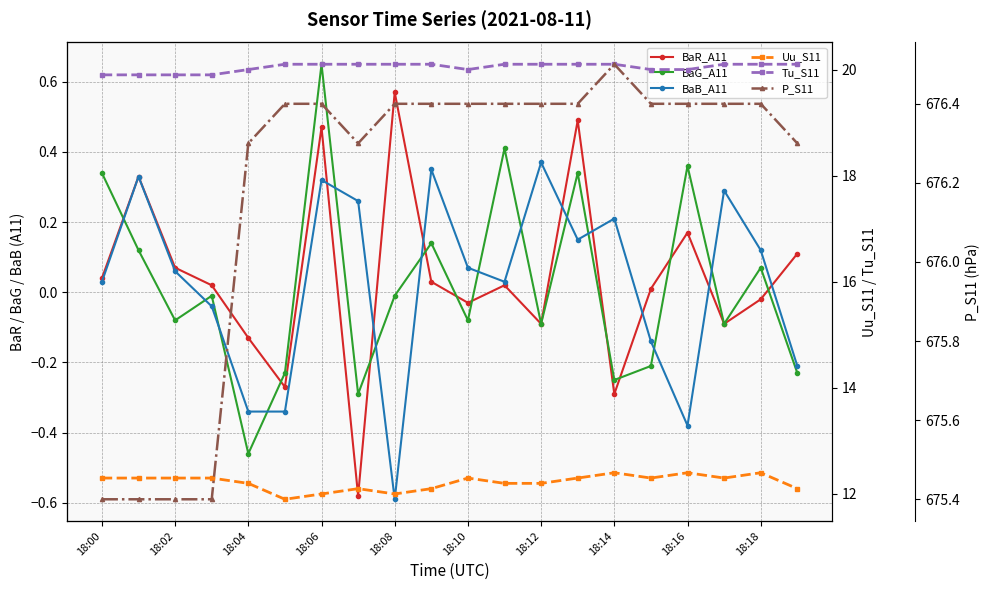

What are all the series names shown in the legend?

BaR_A11, BaG_A11, BaB_A11, Uu_S11, Tu_S11, P_S11